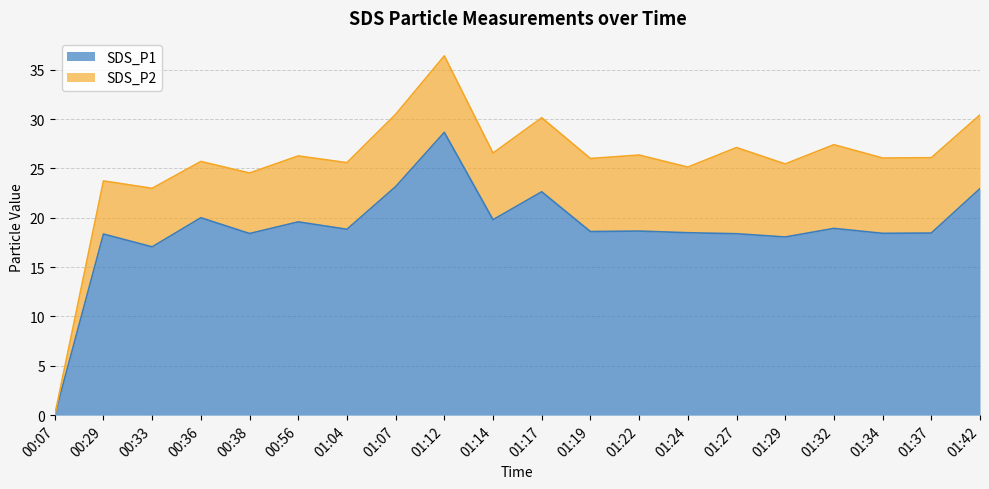

How many lines are shown in the chart?

2